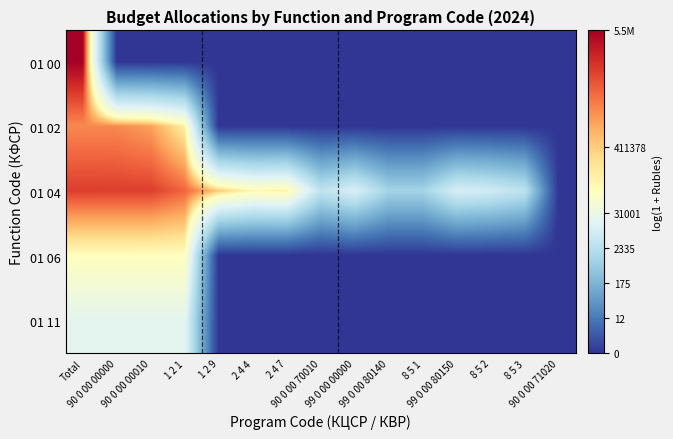

At which category is the sum across all series the highest?

Total